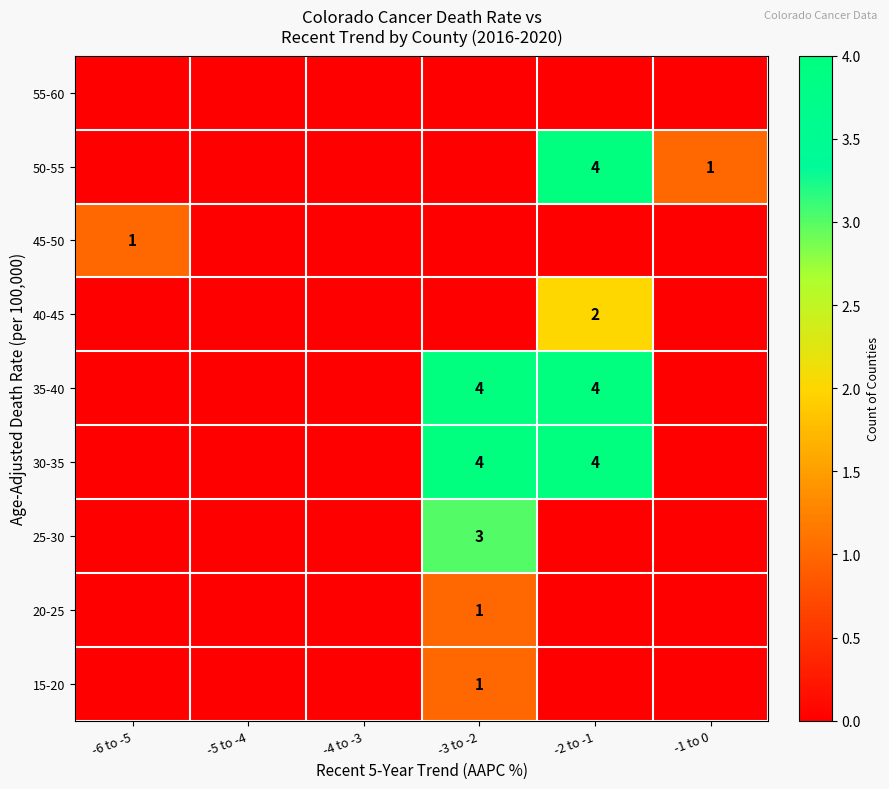

True or false: 40-45 has a value of 2 at -2 to -1.

True